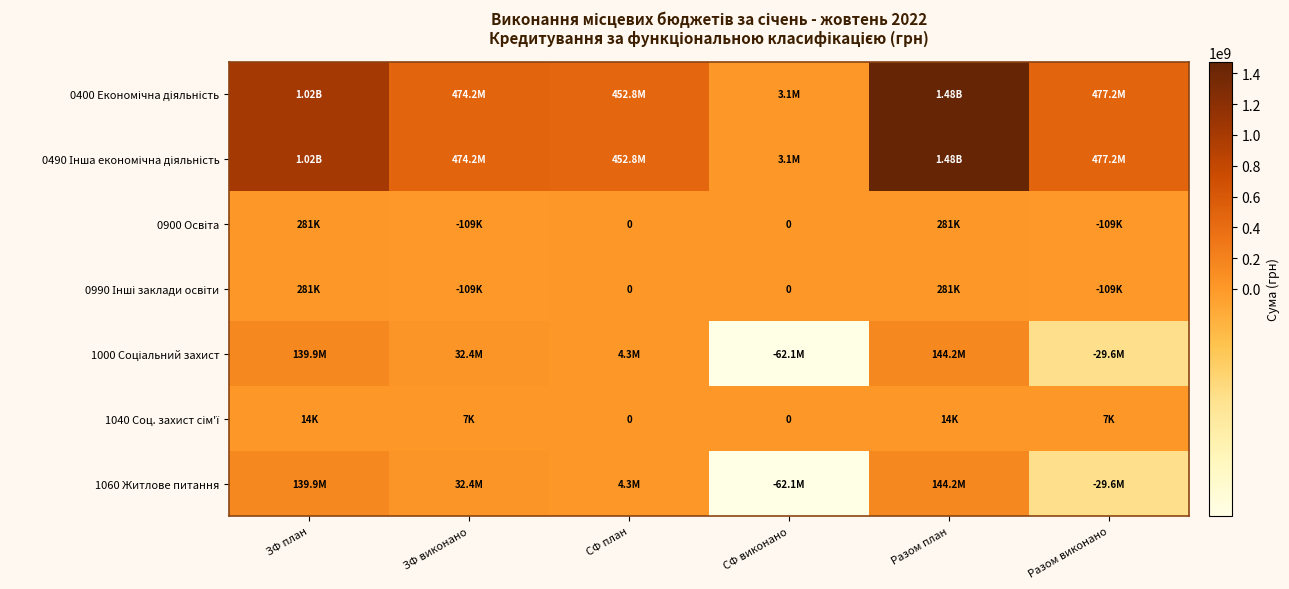

What is the sum of the 1000 Соціальний захист values at Разом виконано and СФ план?

-25341528.0